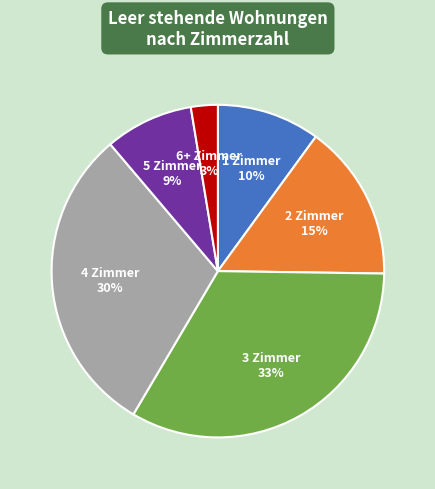

Which has a higher value, 3 Zimmer or 4 Zimmer?

3 Zimmer